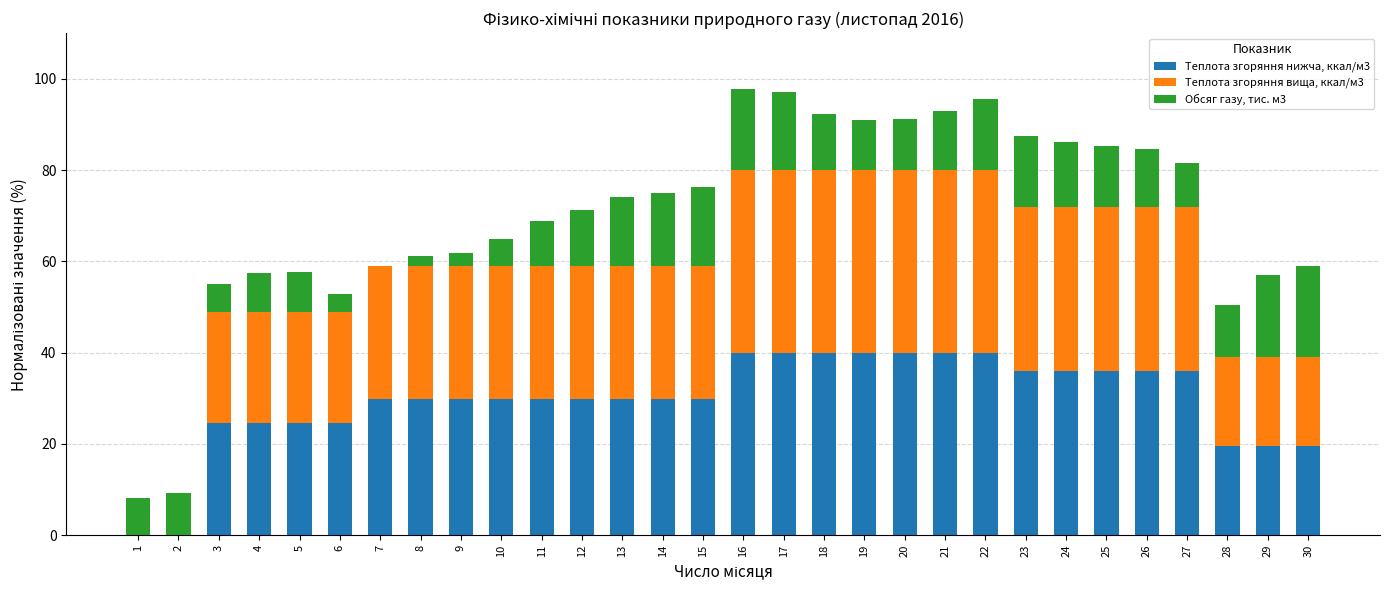

Is it true that Теплота згоряння нижча, ккал/м3 equals 65.3 at 17?

False